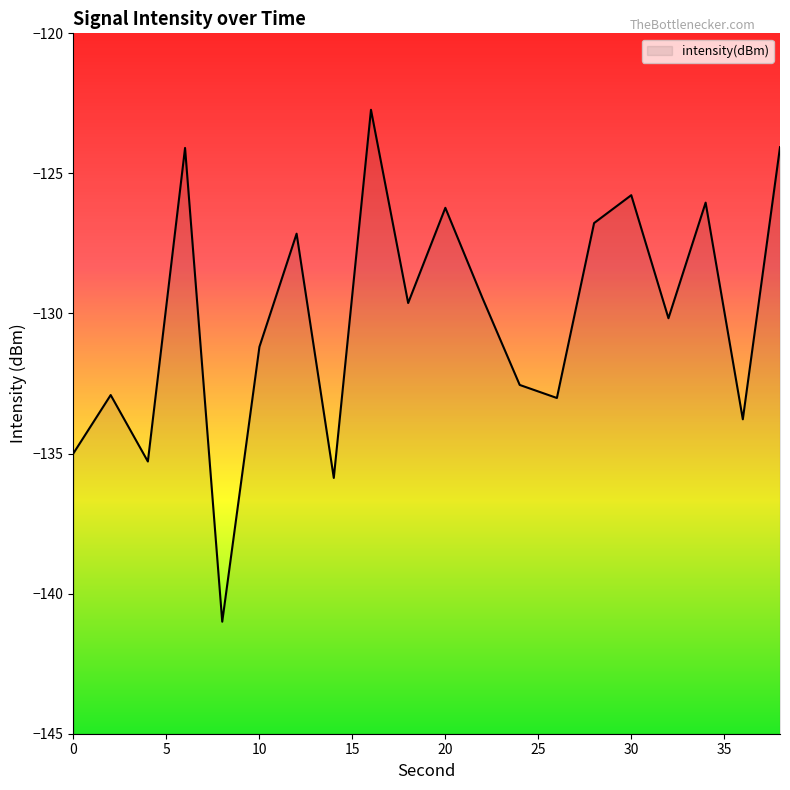

What is the smallest value displayed?

-141.0